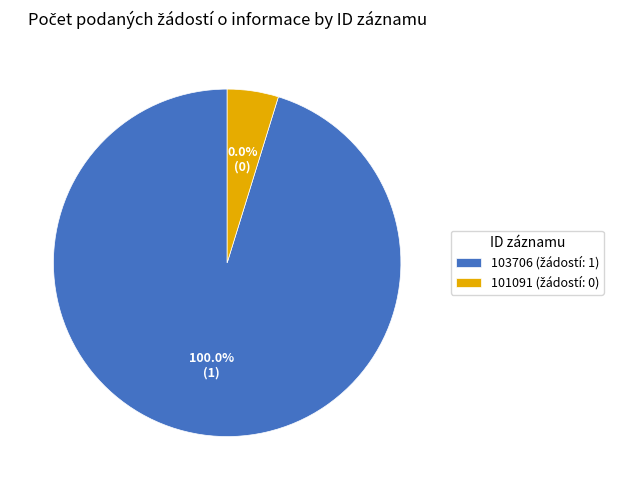

Is it true that 101091 is 0% of the pie?

True